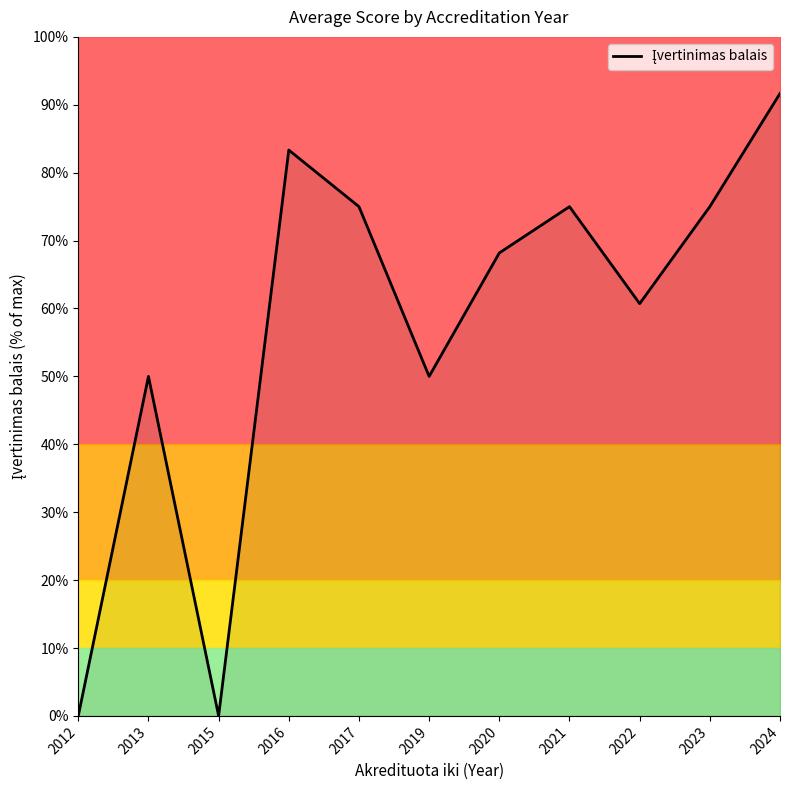

Is it true that the value at 2015 is 63.5?

False